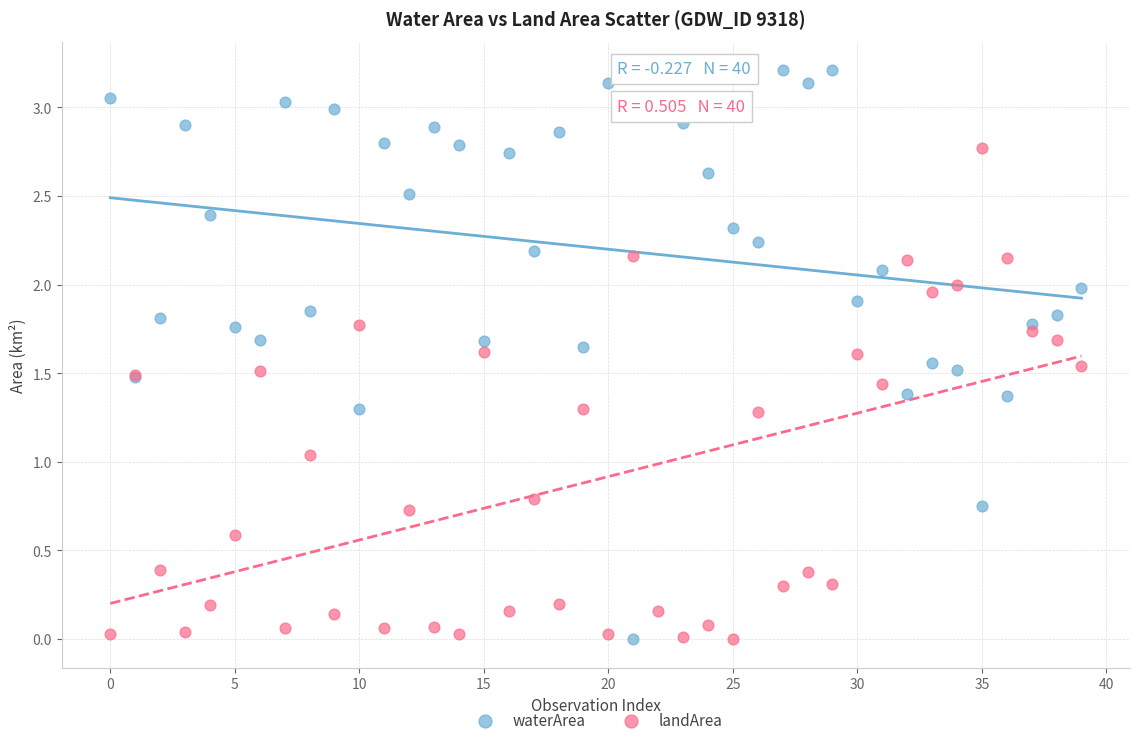

Which series contains the highest Y value?

waterArea